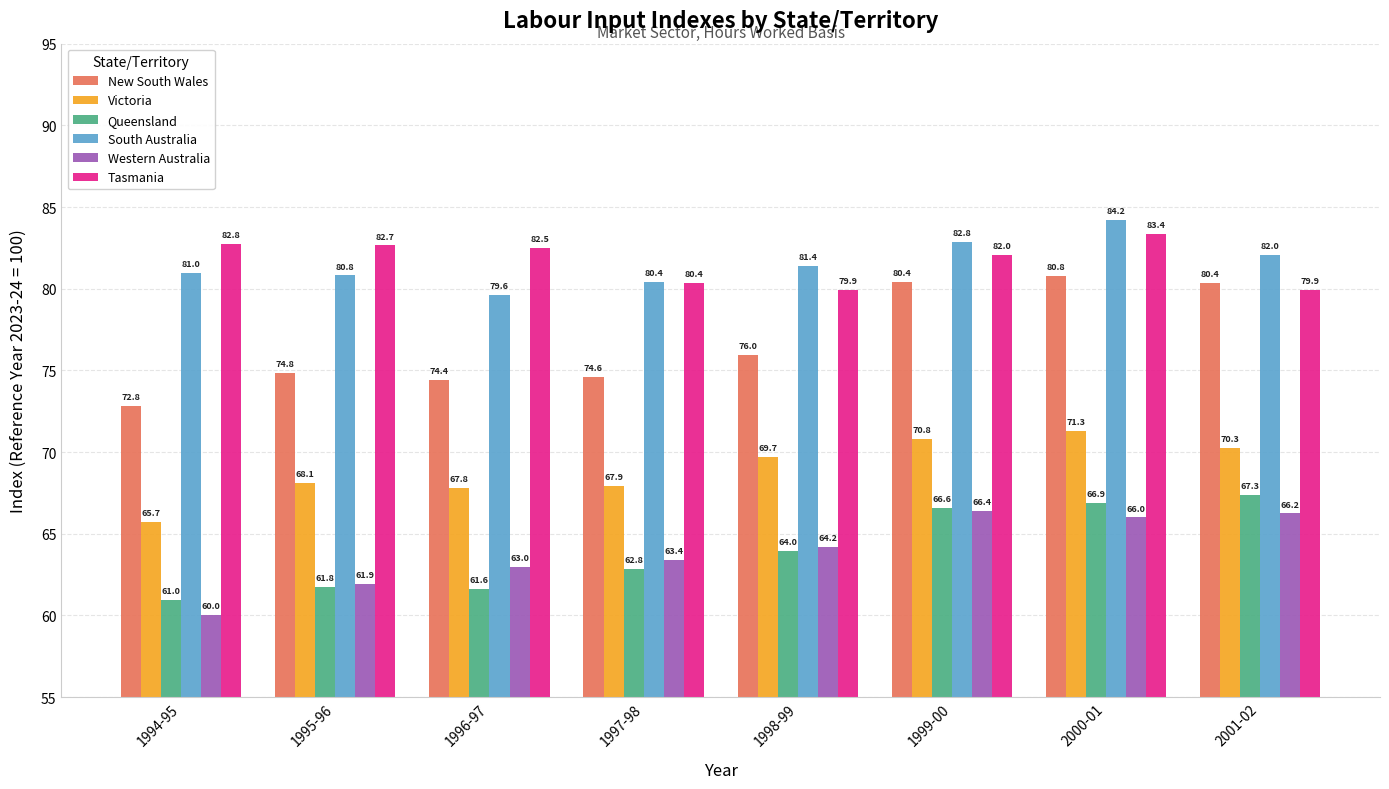

The value of Tasmania at 1999-00 is 54.6. True or false?

False